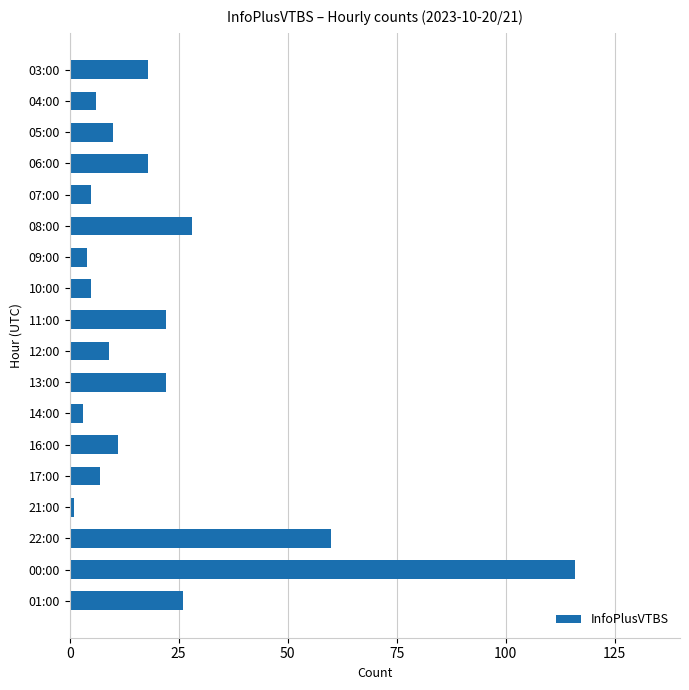

Which category has the lowest value across all series?

21:00